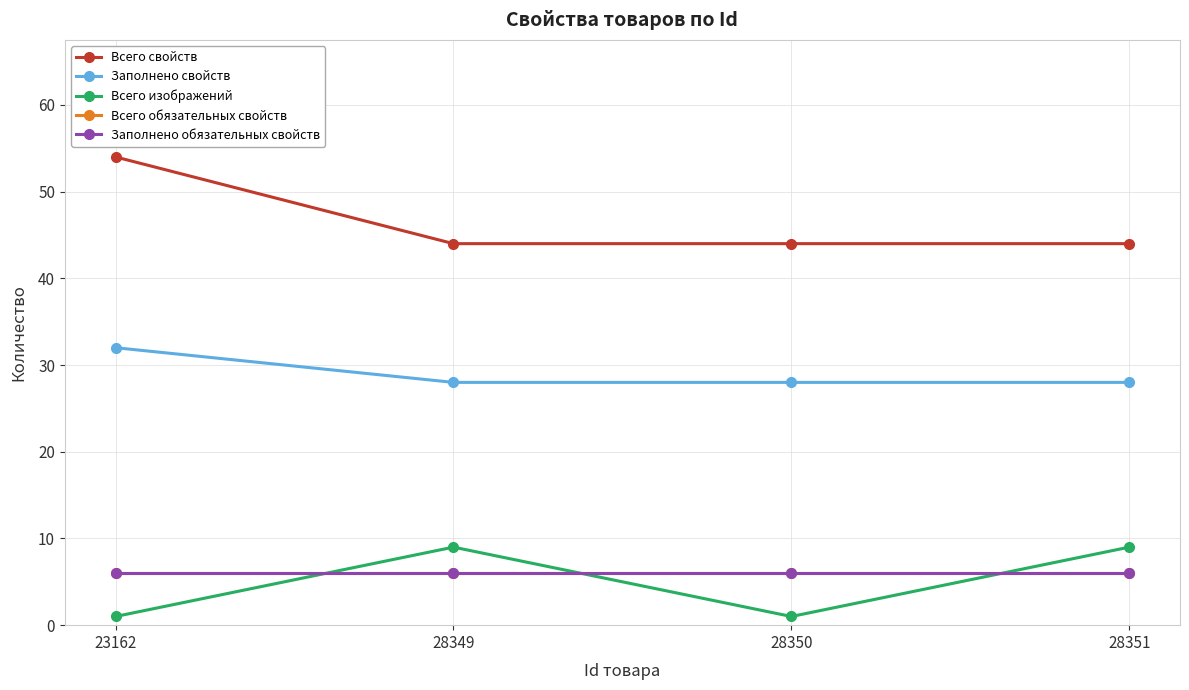

Does the chart have visible grid lines?

Yes